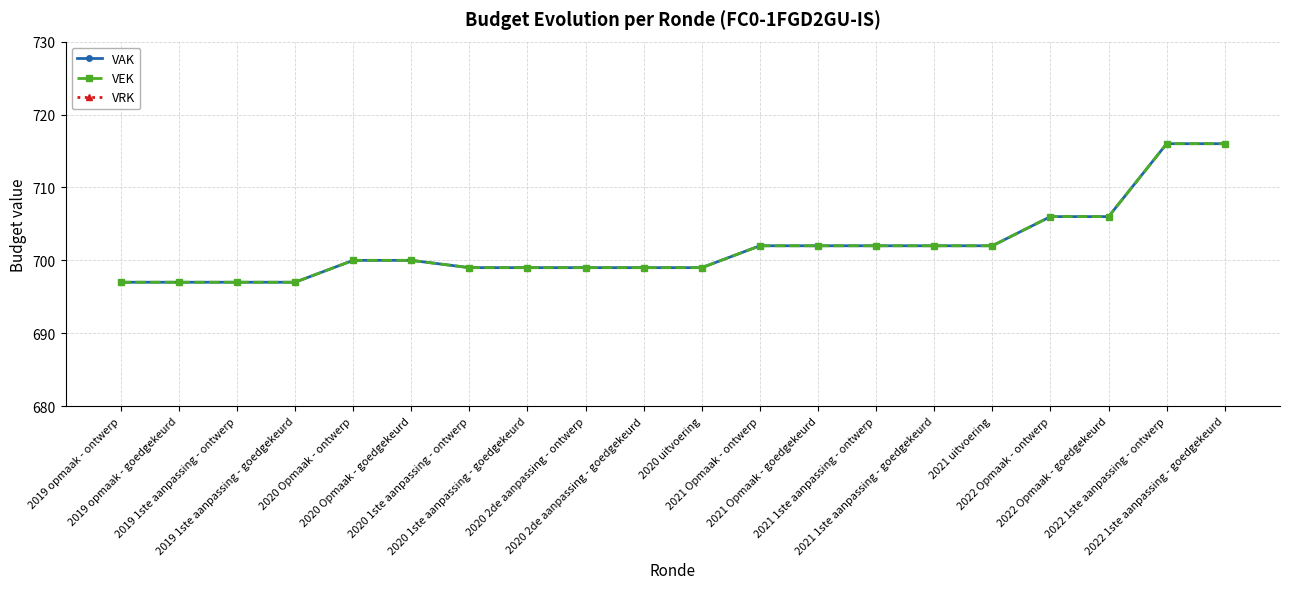

True or false: VAK has a value of 699 at 2020 uitvoering.

True